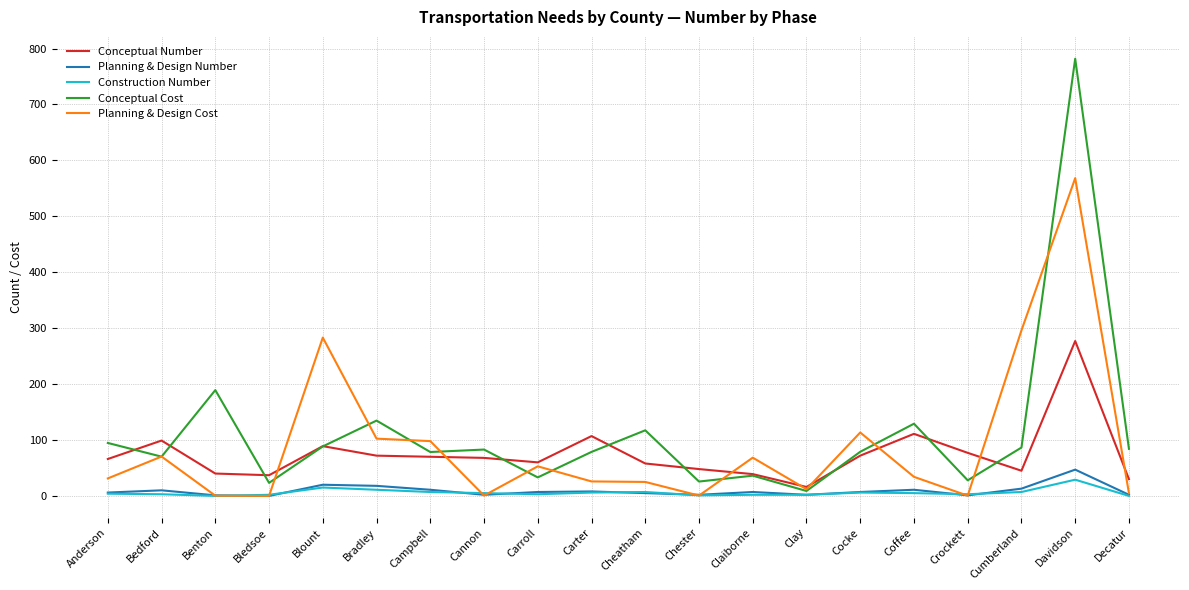

Is the value of Construction Number at Cumberland greater than the value of Conceptual Number at Decatur?

No